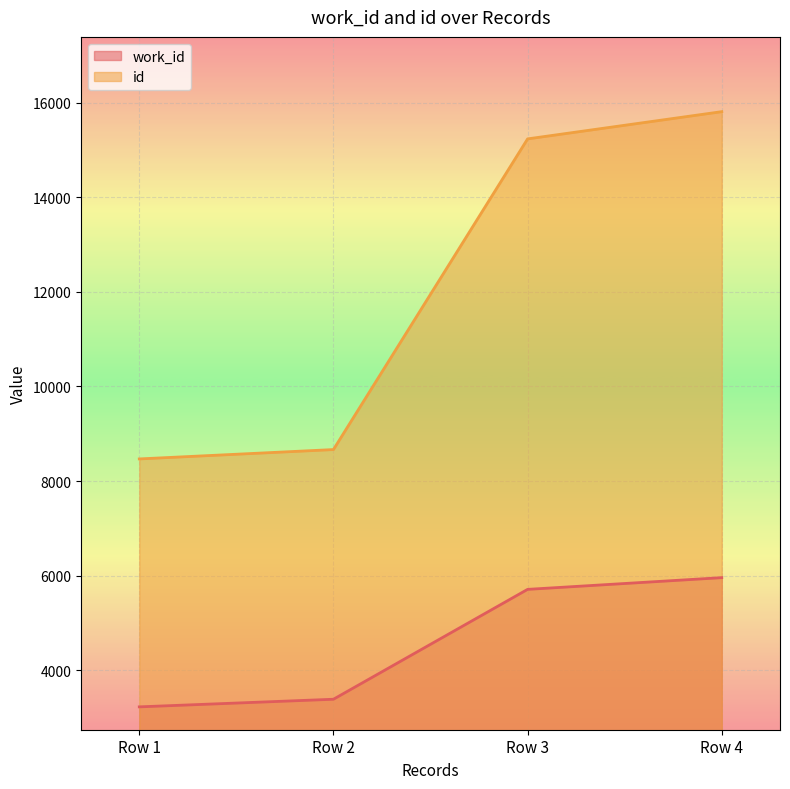

Reading left to right, list all the values displayed in this chart.

work_id line: 3224	3385	5709	5957
id line: 8468	8666	15237	15813